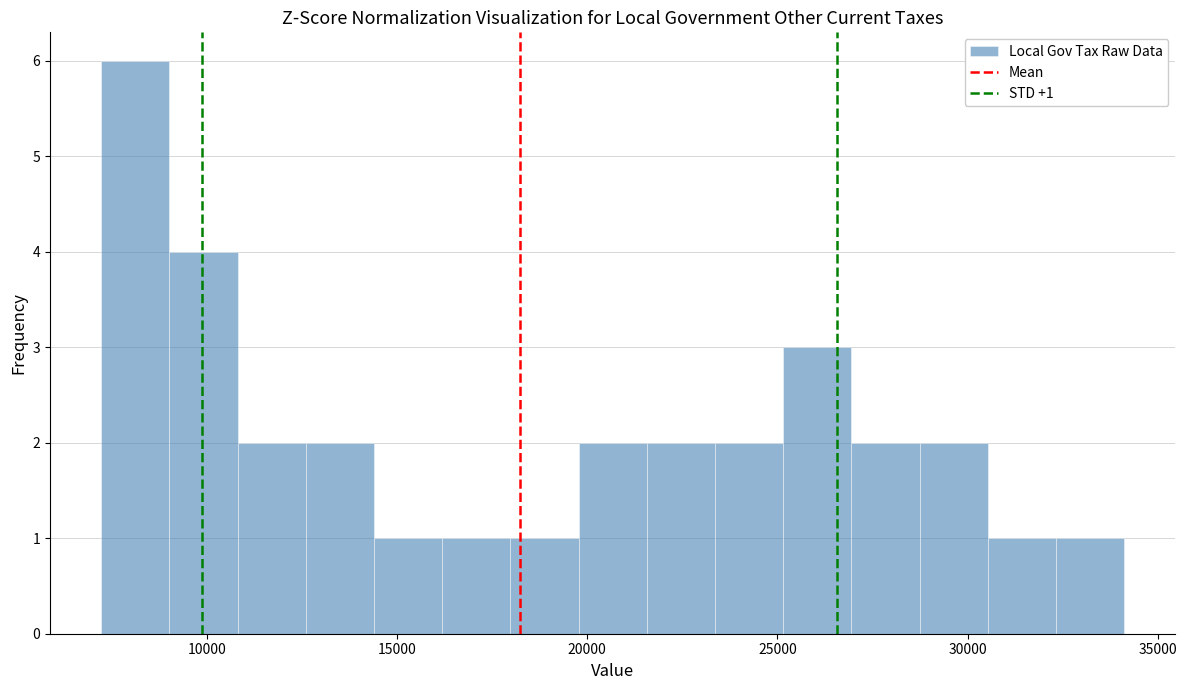

Read against the x-axis, roughly where is the centre of the tallest bar?

8000